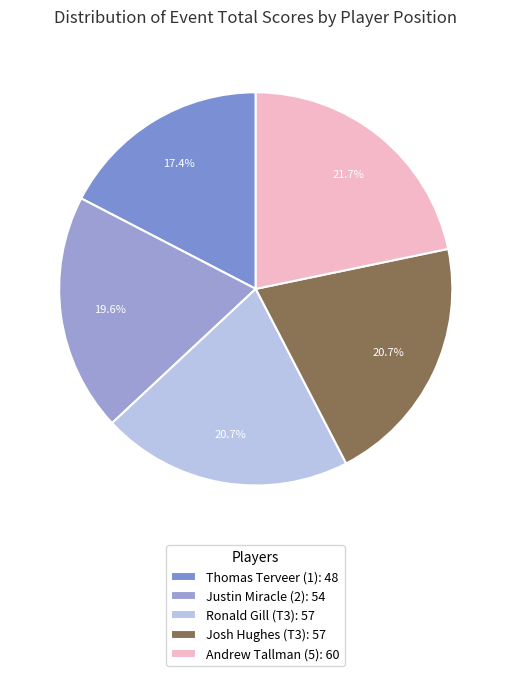

Combined, what portion of the pie is Thomas Terveer (1) and Justin Miracle (2)?

37.0%